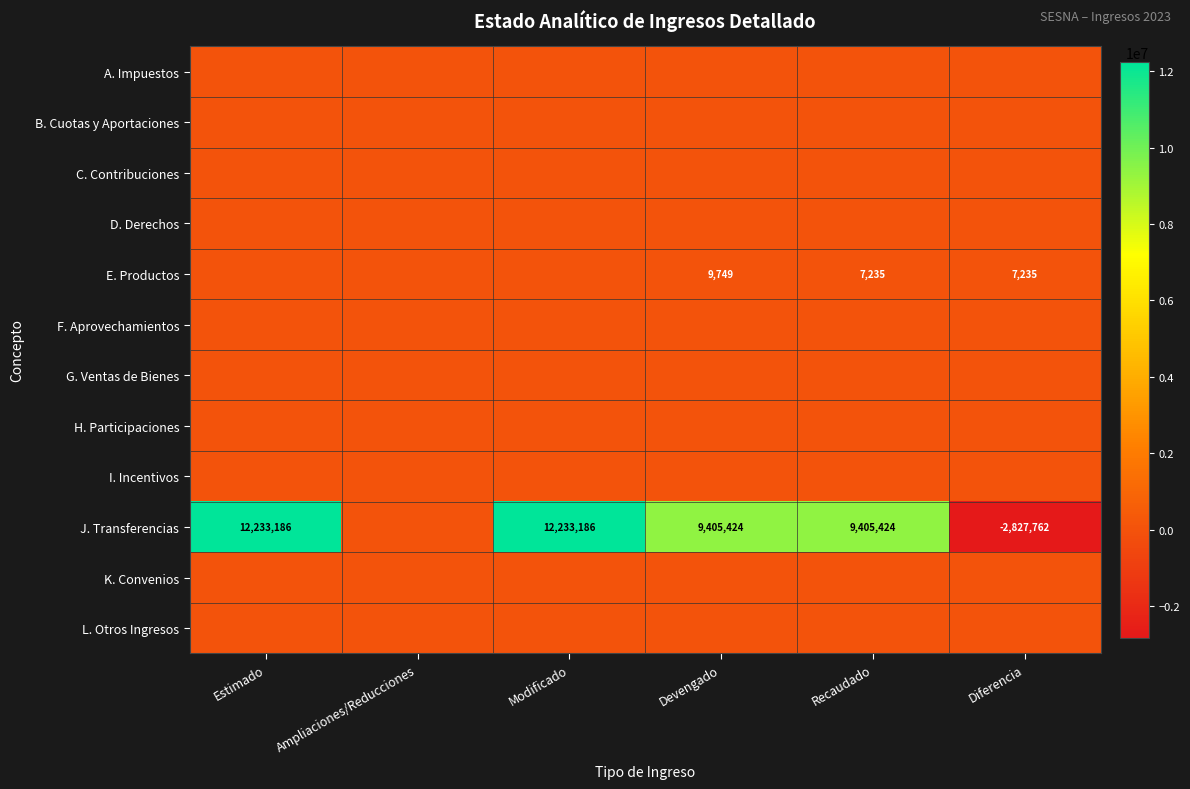

Is it true that J. Transferencias equals 2271013 at Devengado?

False